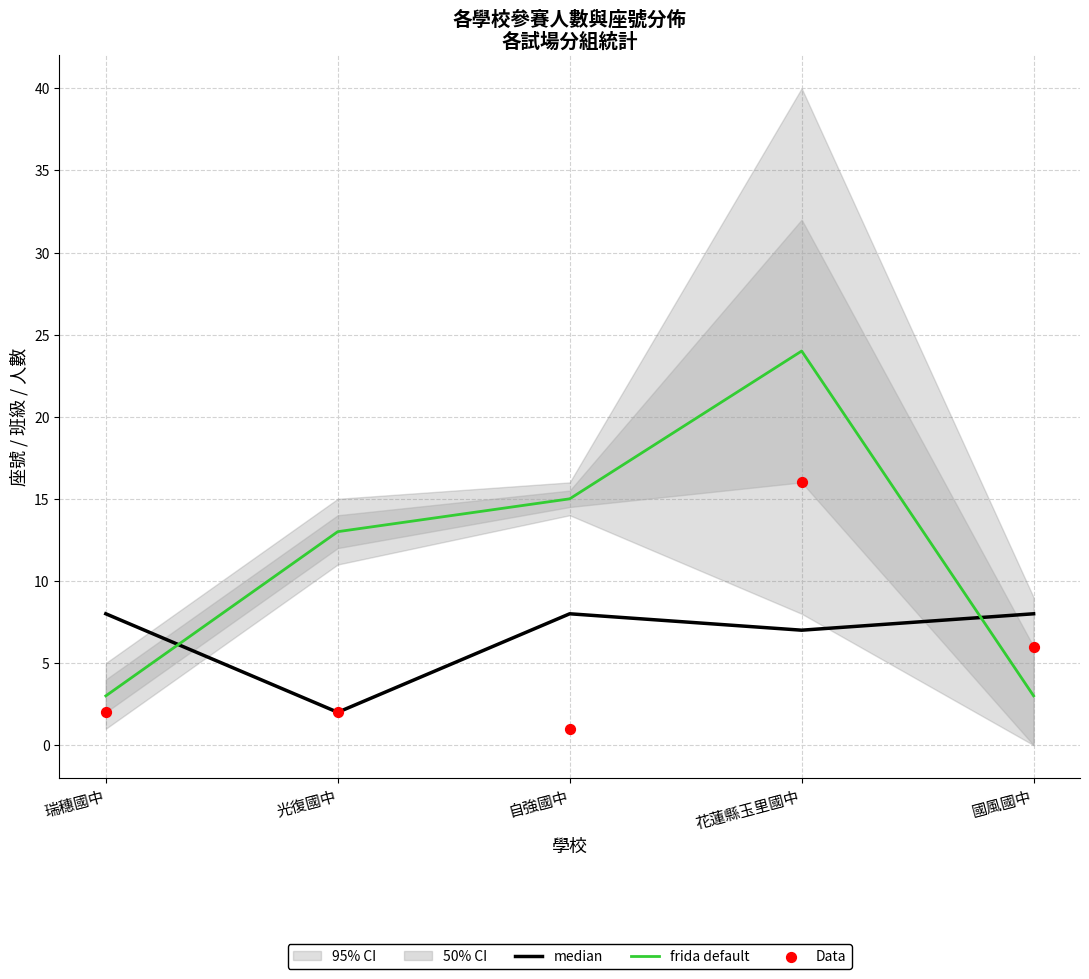

Is the value of frida default at 國風國中 greater than the value of median at 花蓮縣玉里國中?

No